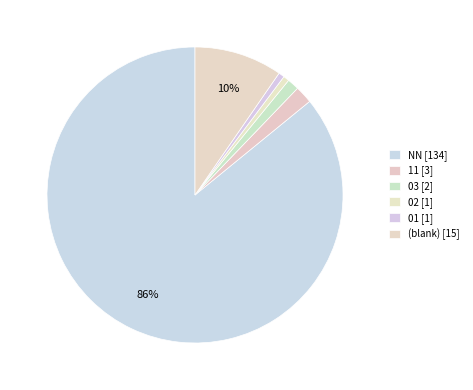

Count the number of slices in the pie.

6